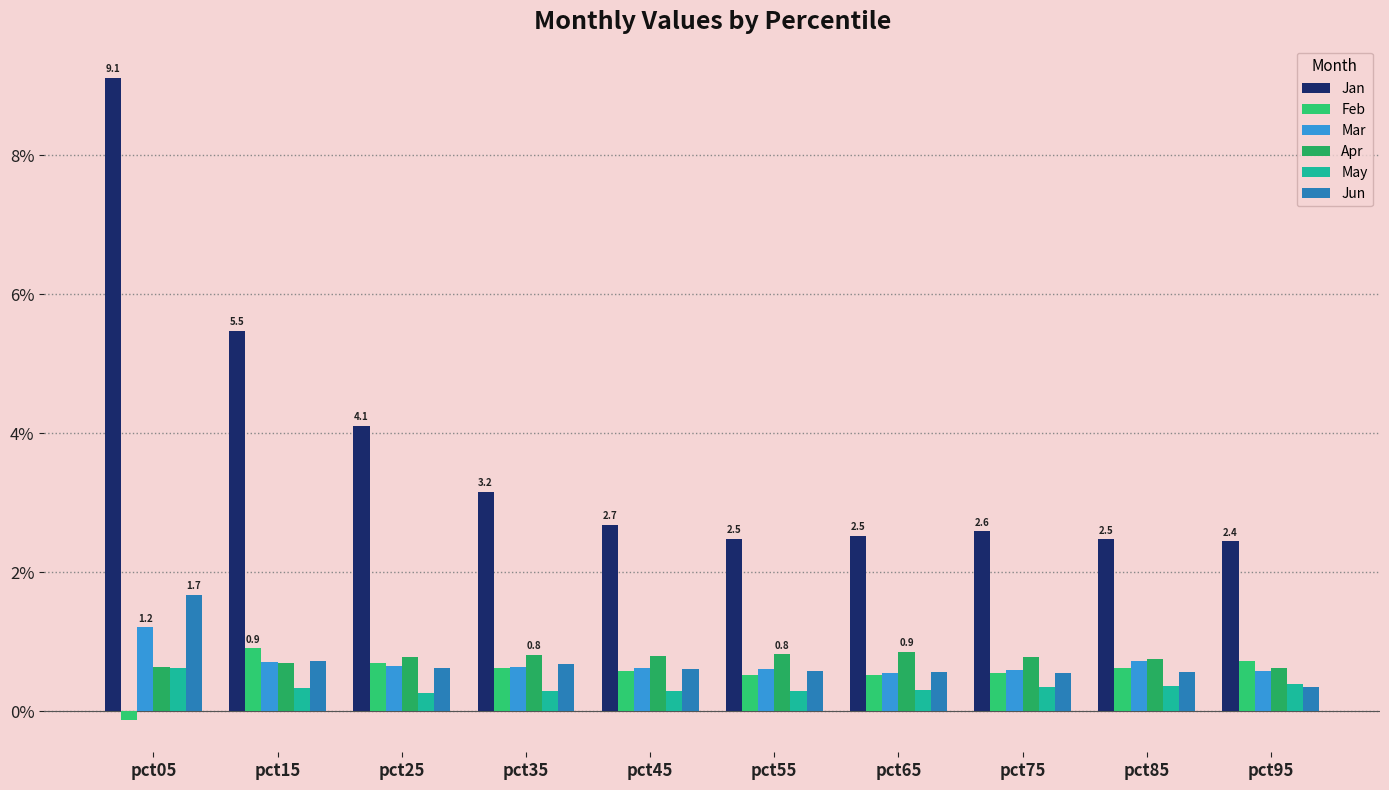

How many groups of bars are there?

10